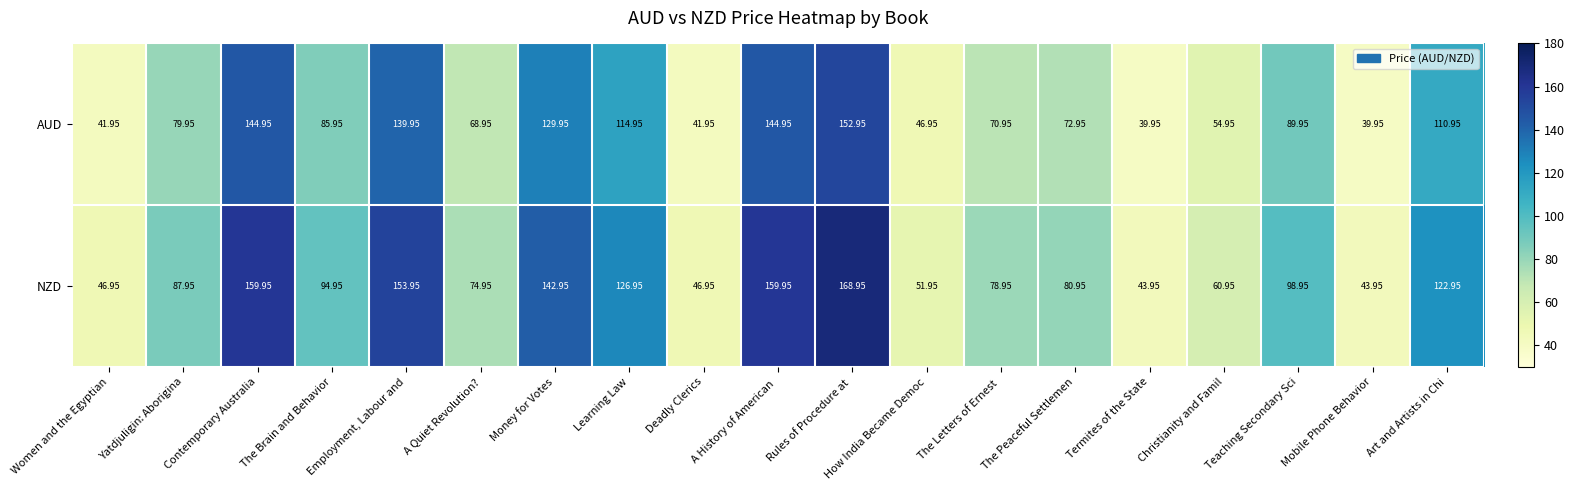

What is the minimum value shown in the chart?

40.0